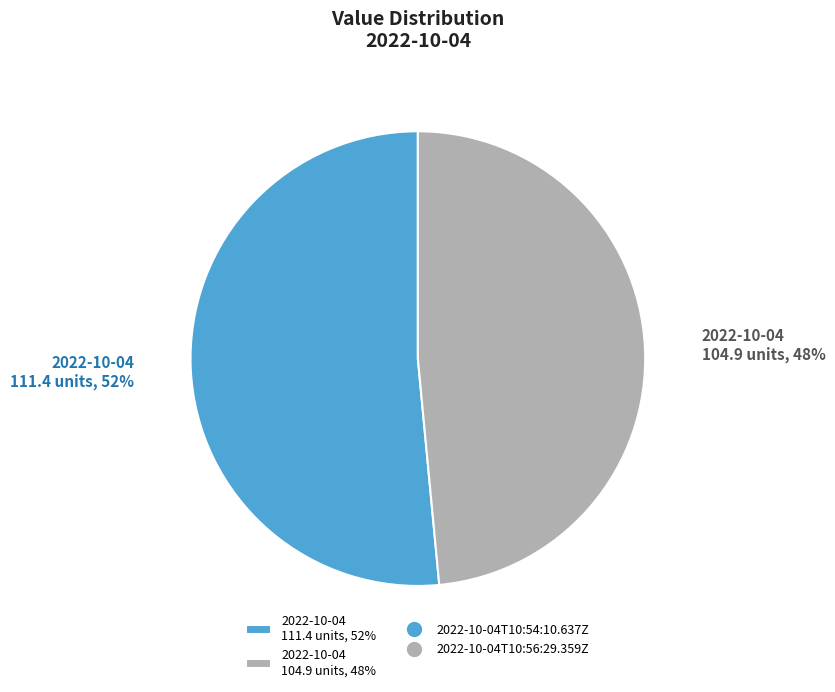

Which category has the biggest portion of the pie?

2022-10-04 111.4 units, 52%